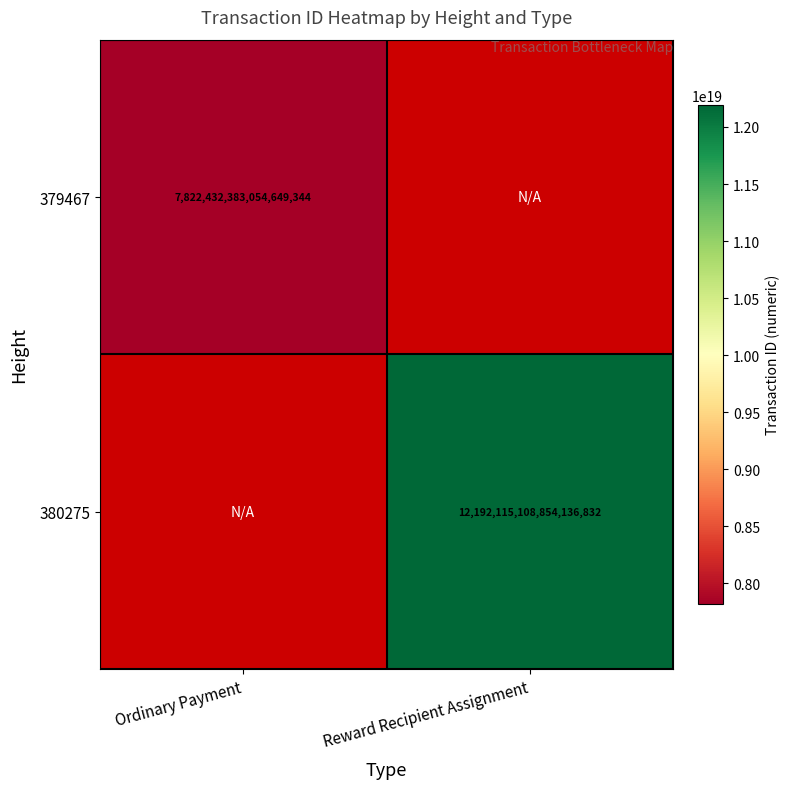

Count the number of data series in this chart.

2